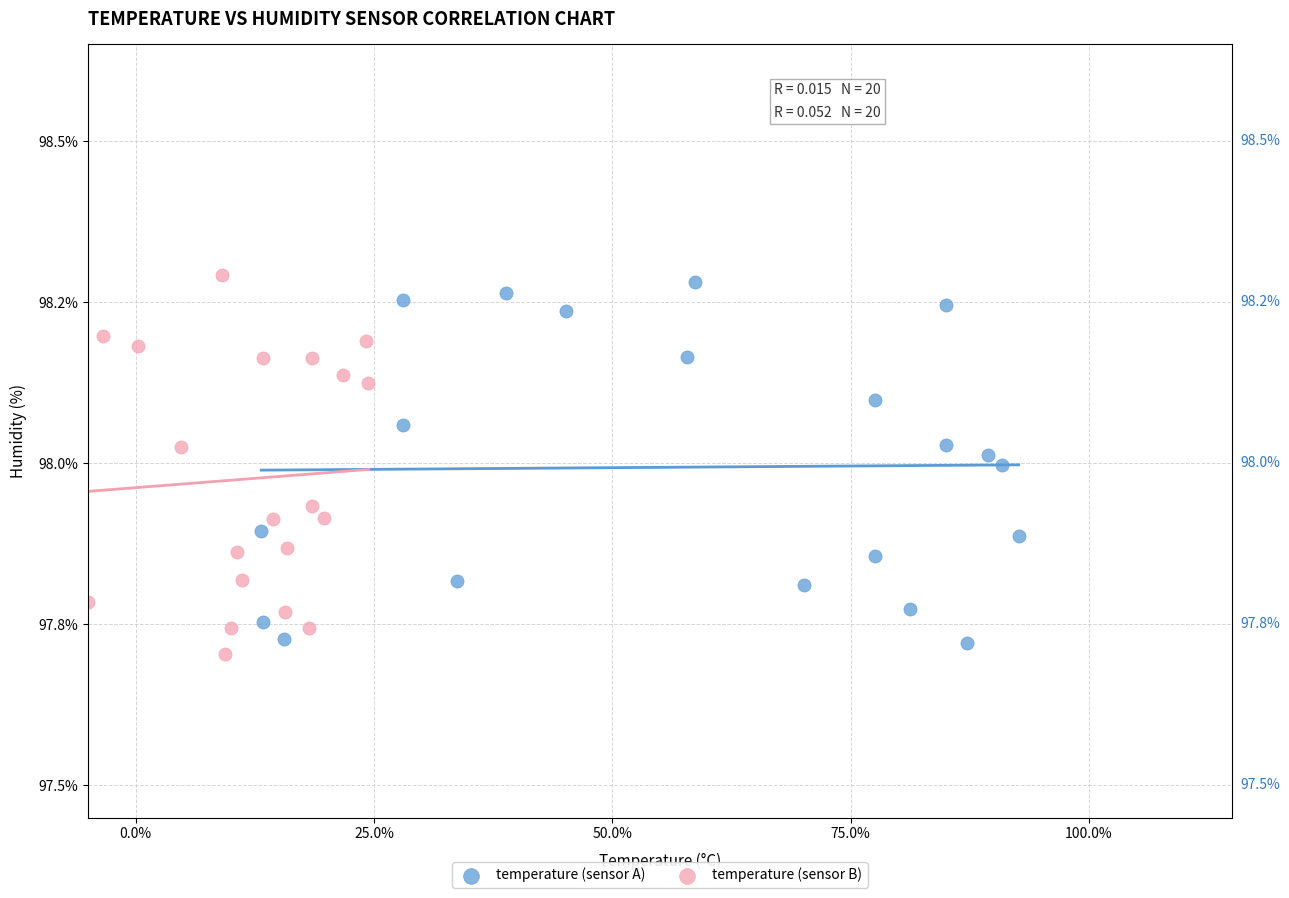

Which series reaches the minimum Y coordinate?

temperature (sensor B)